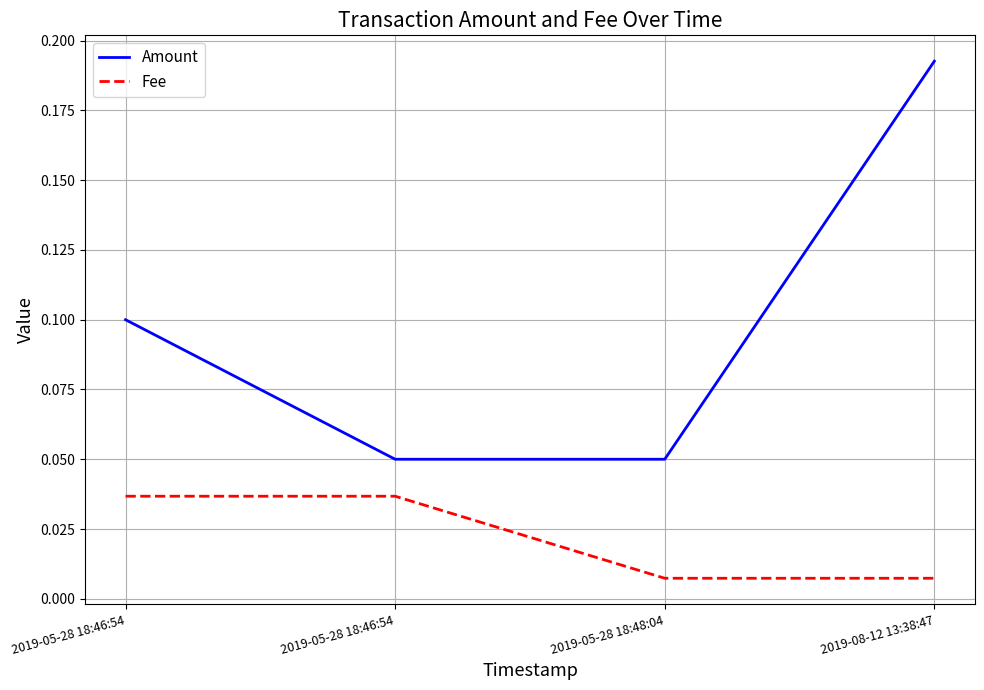

True or false: Amount has more than 0 points higher than both neighbors.

False